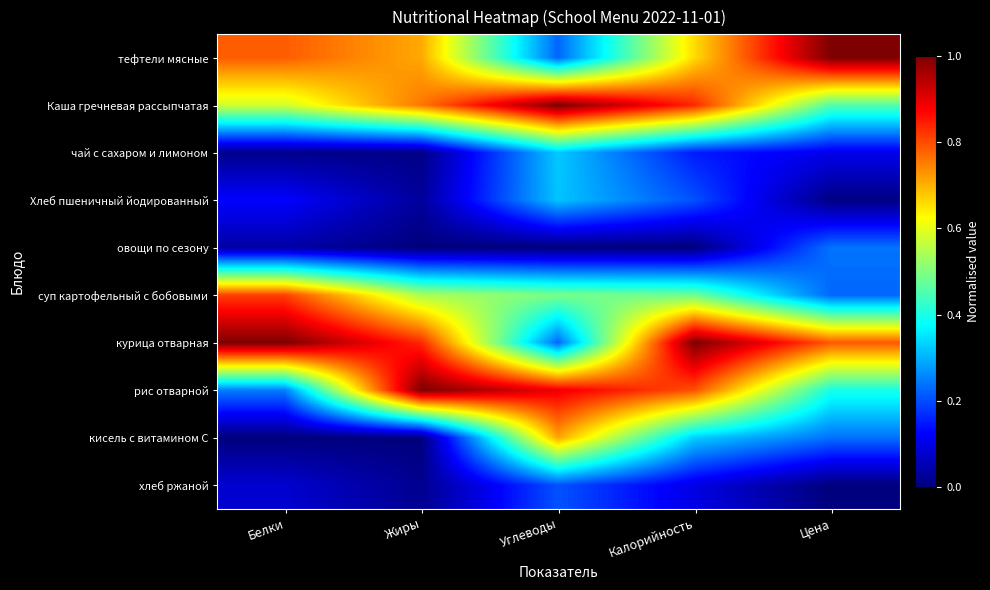

What is the maximum value shown in the chart?

1.0